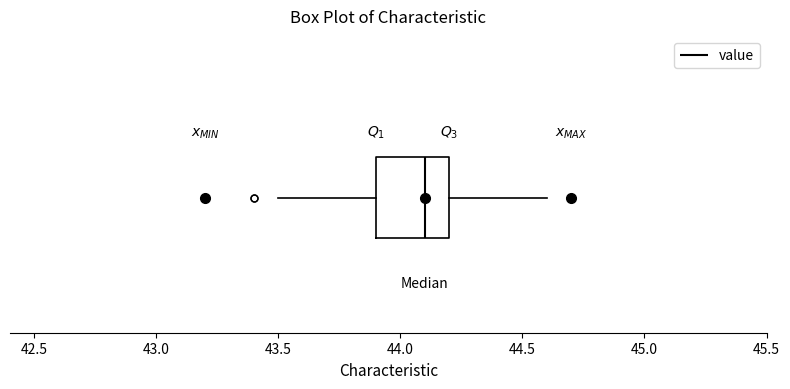

Read this box plot against the x-axis: the position of the median line, the range covered by the box, and the ends of both whiskers. The values are not printed on the chart, so give them approximately, as read against the axis.

median 44.1, box 43.9 to 44.2, whiskers 43.5 to 44.6